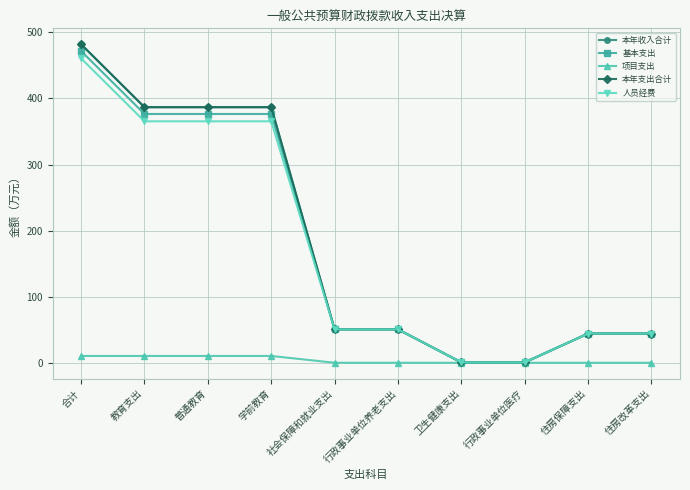

What position from the right is 住房改革支出?

1